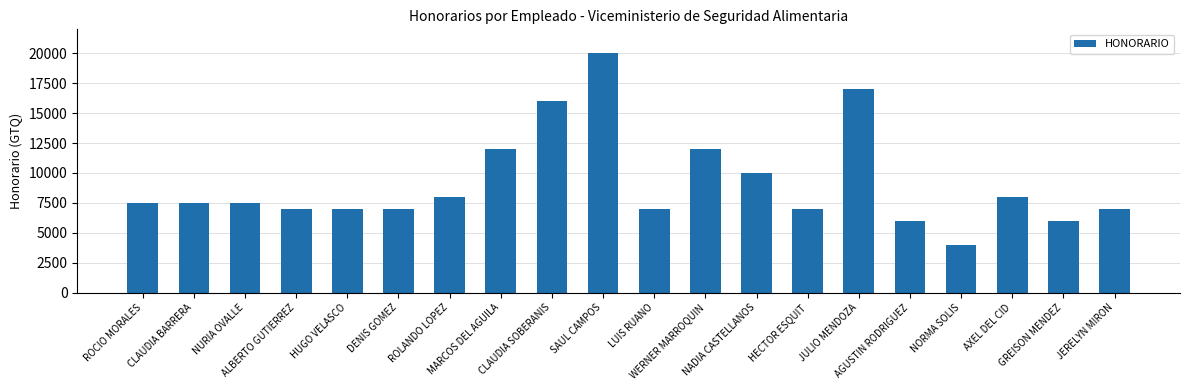

At which category does the chart reach its minimum across all series?

NORMA SOLIS